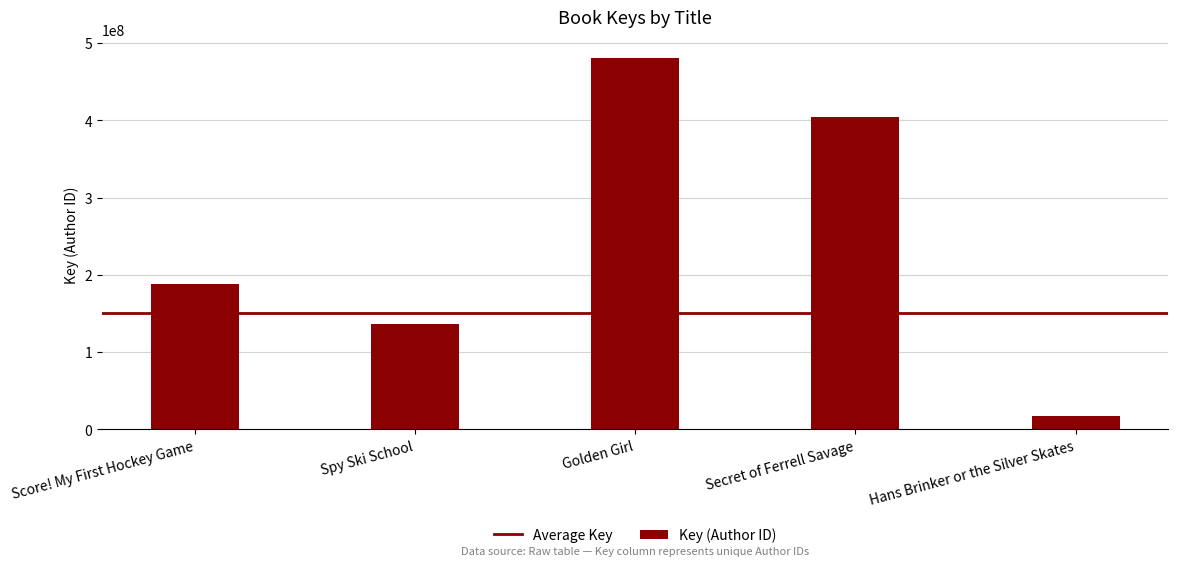

What is the value of the 3rd bar from the left?

480239095